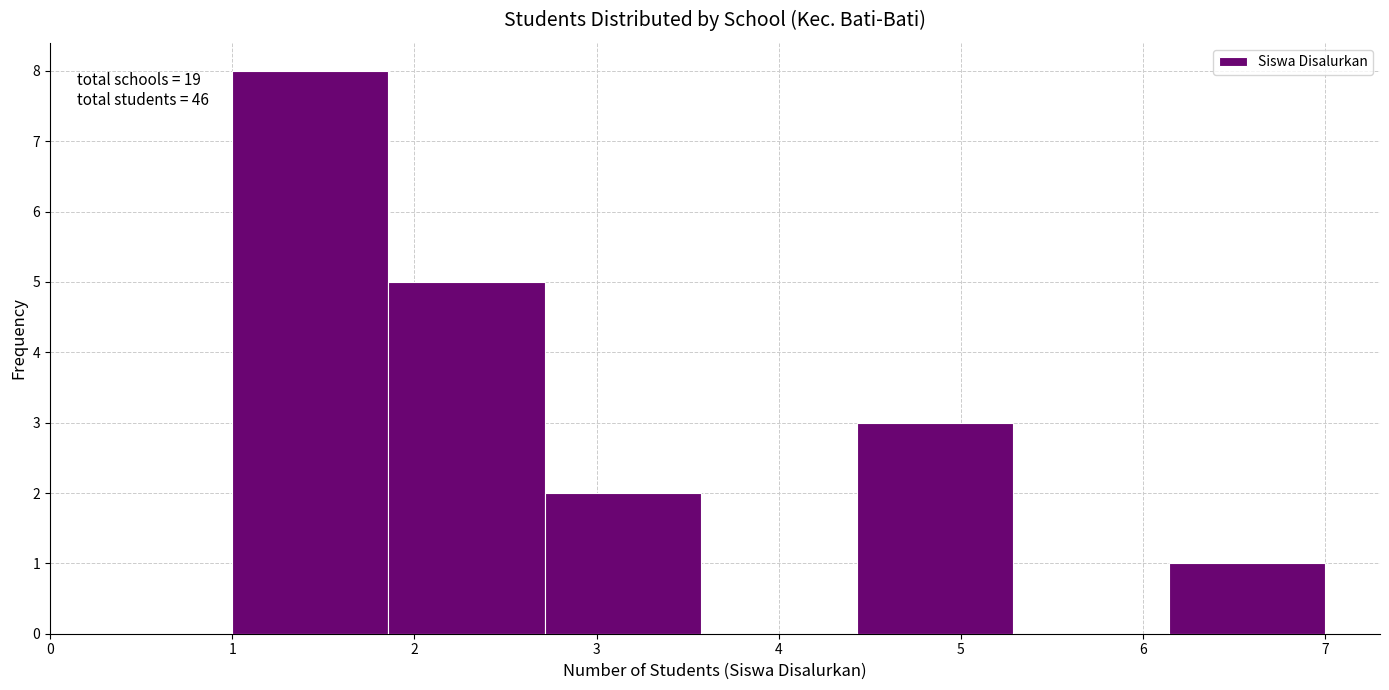

Which range on the x-axis has the tallest bar?

1.0 to 1.9